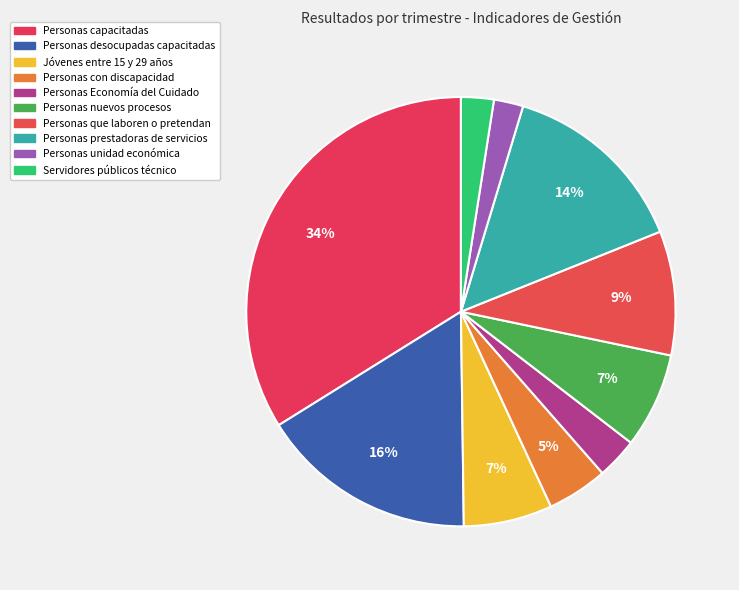

Which category has the biggest portion of the pie?

Personas capacitadas